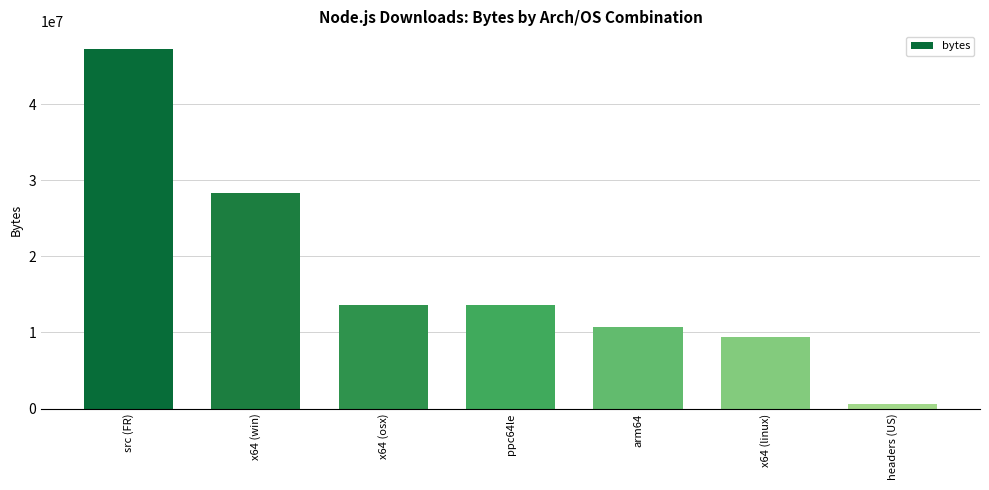

Which category has the lowest value across all series?

headers (US)